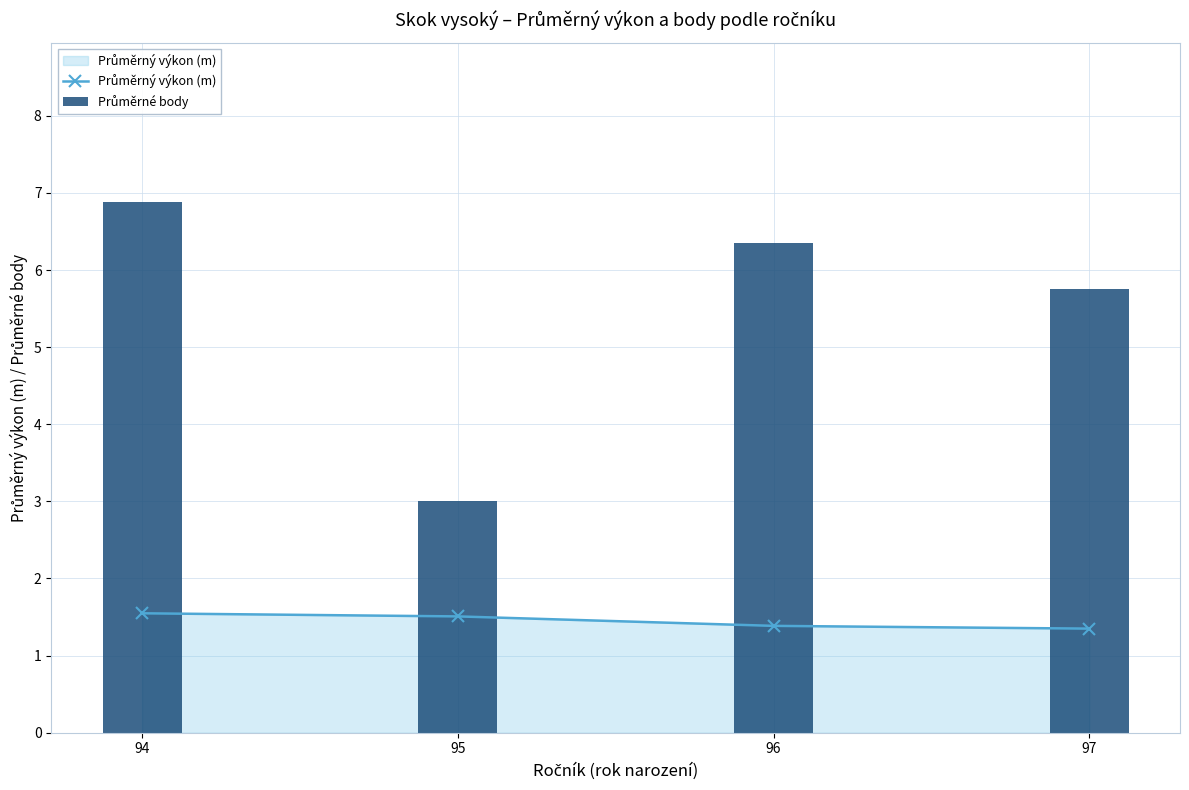

What is the spread (max minus min) of values at 95?

1.5